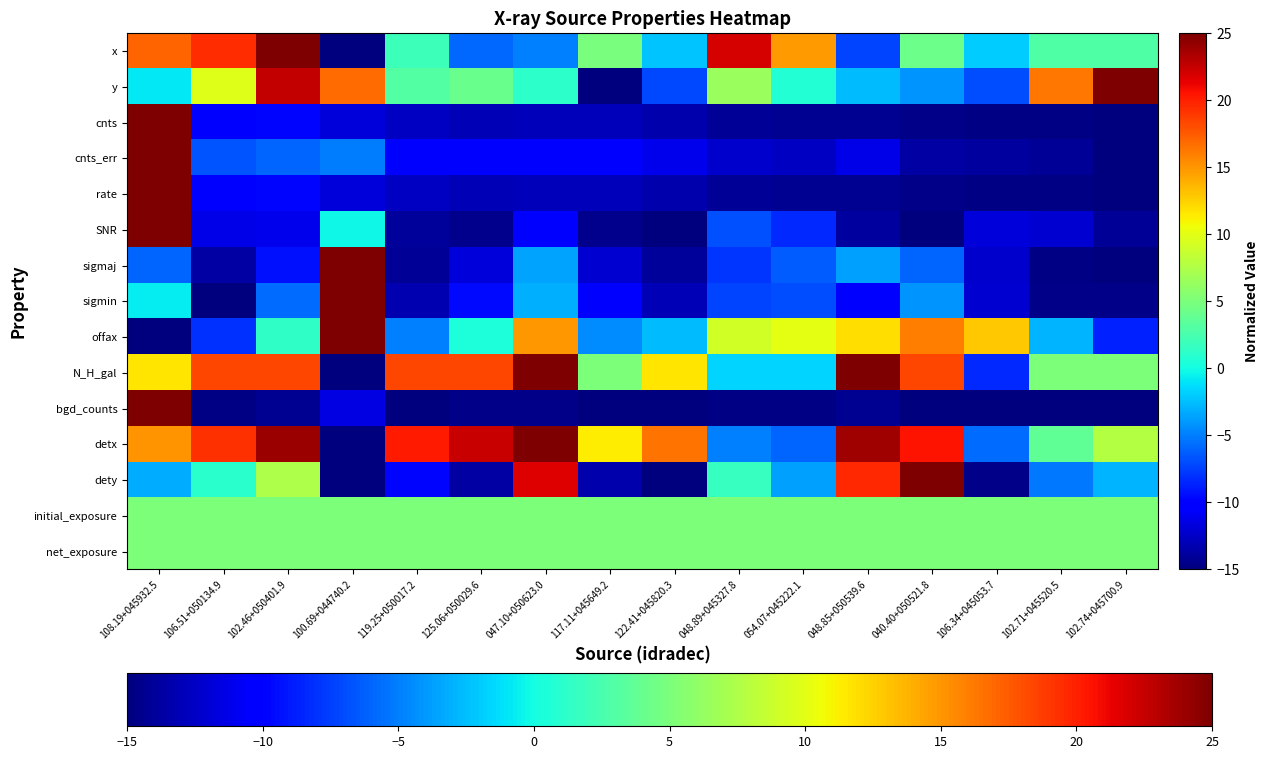

What is the total value across all series at 106.34+045053.7?

-109.1